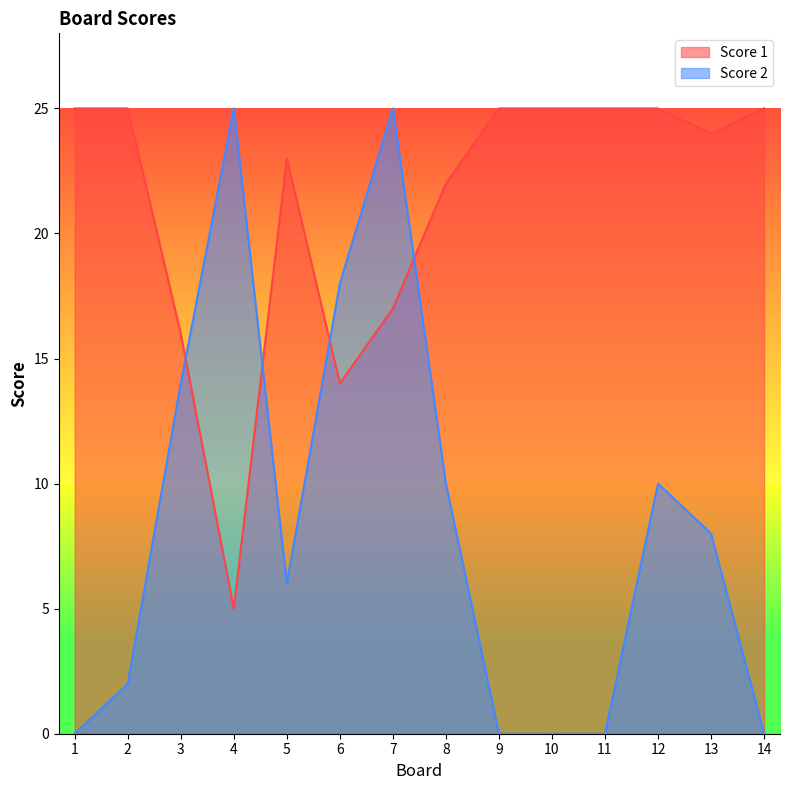

True or false: Score 2 has a value of 2 at 2.

True